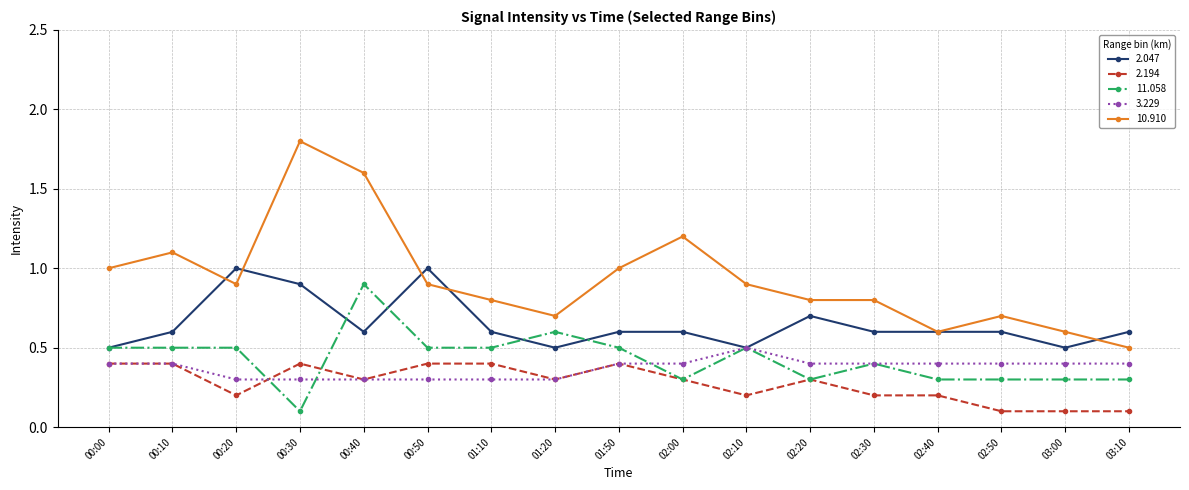

Is it true that 11.058 equals 0.3 at 02:00?

True